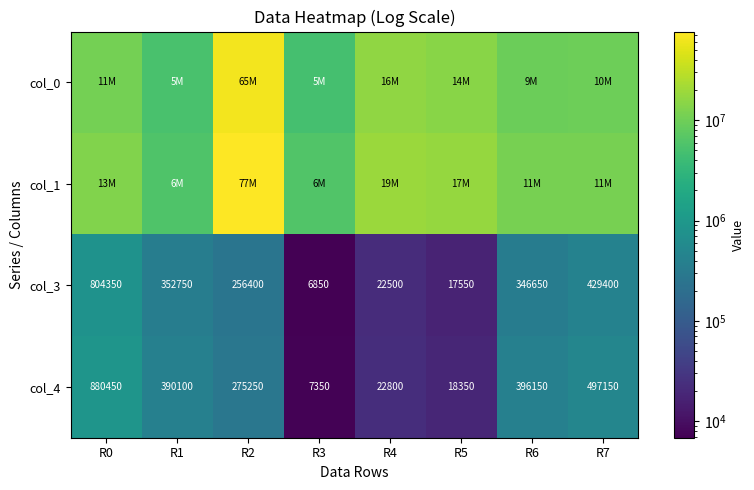

The col_4 series shows 880450 at R0. True or false?

True